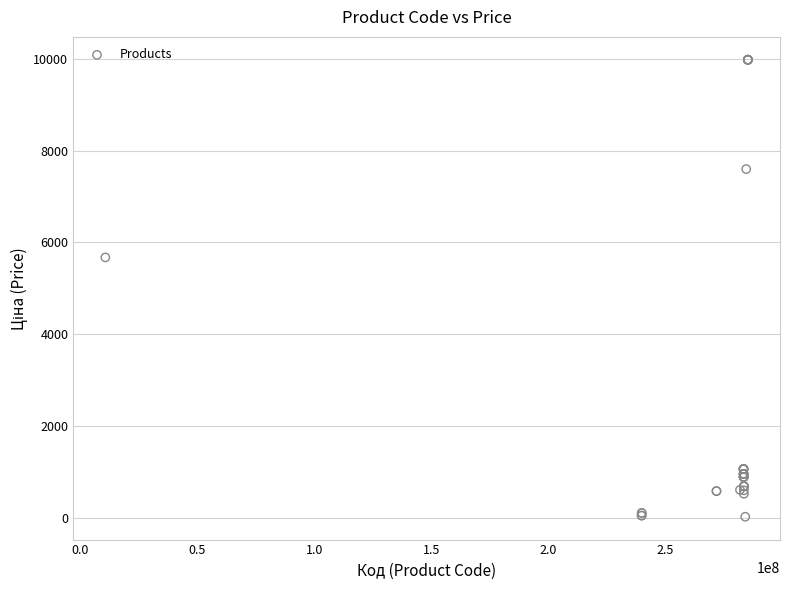

What Y value in the scatter plot is closest to 5003?

5673.8